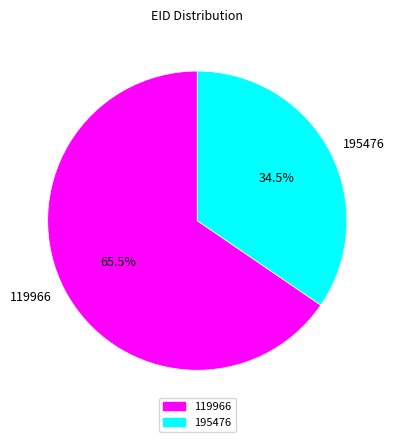

To the nearest percent, what is the difference between the largest and smallest slice percentages?

31%